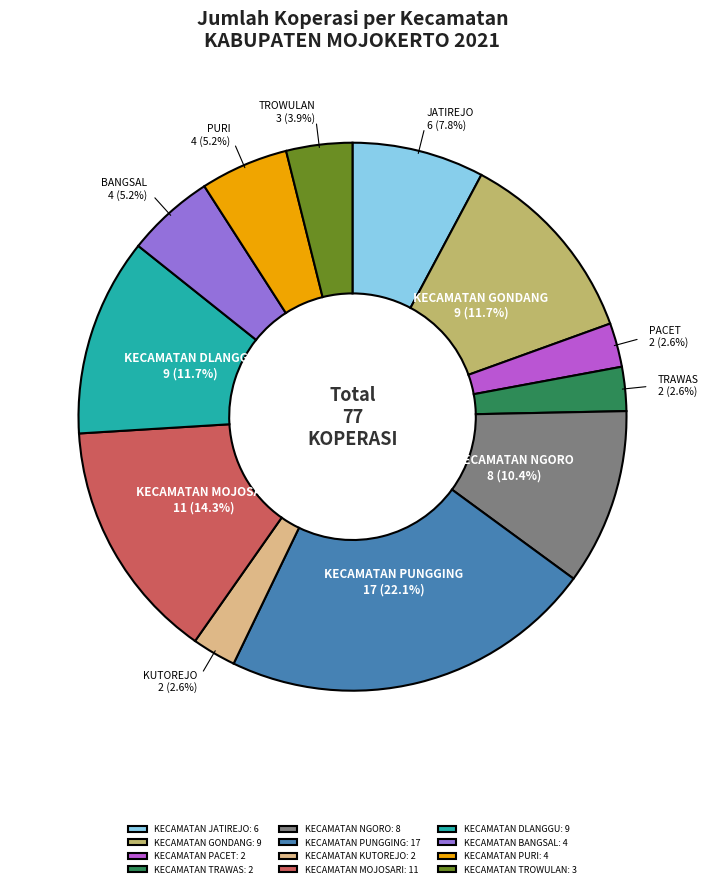

Which slice is the largest?

KECAMATAN PUNGGING